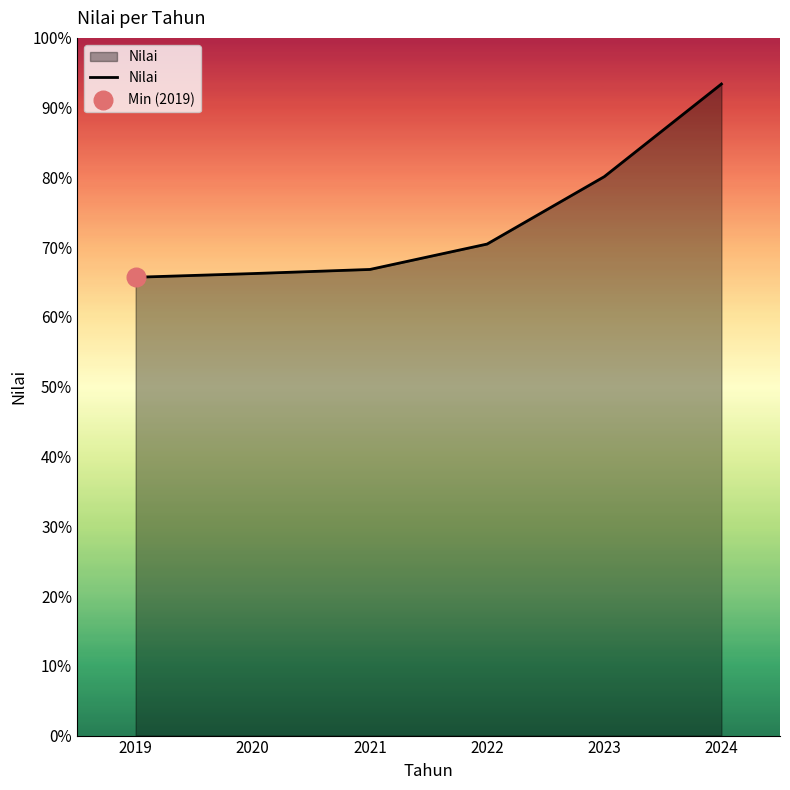

What is the change in value from 2020 to 2022?

+4.2